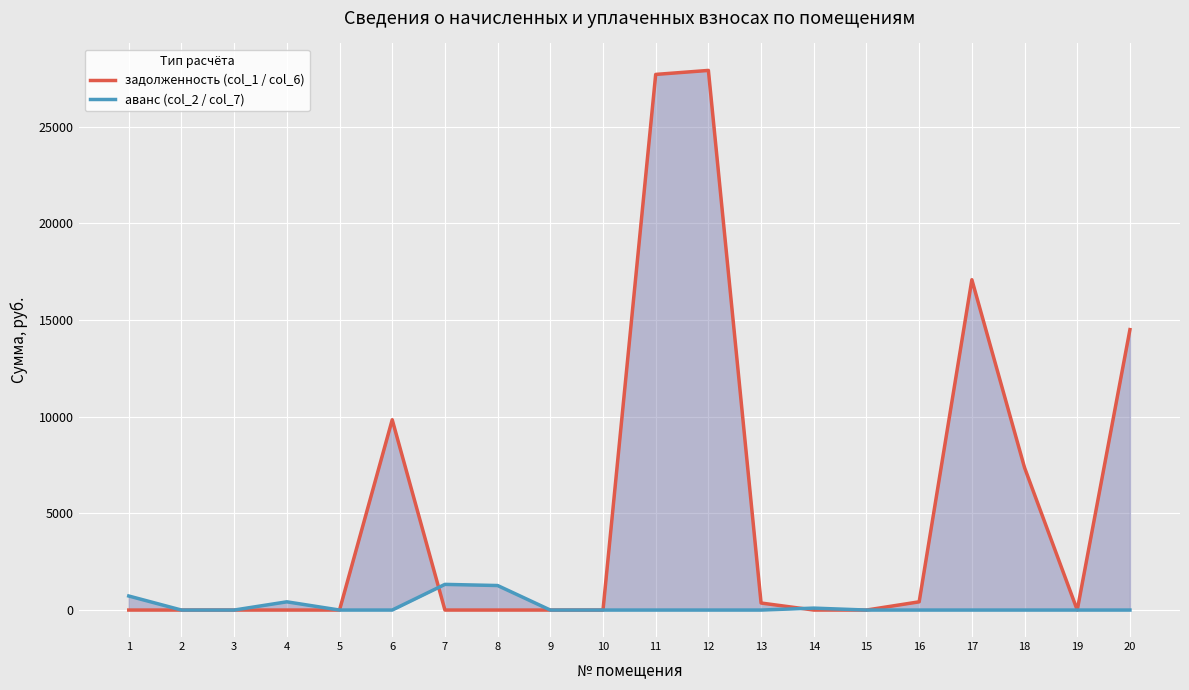

What is the difference between the second highest and minimum values in the задолженность (col_1 / col_6) series?

27707.5